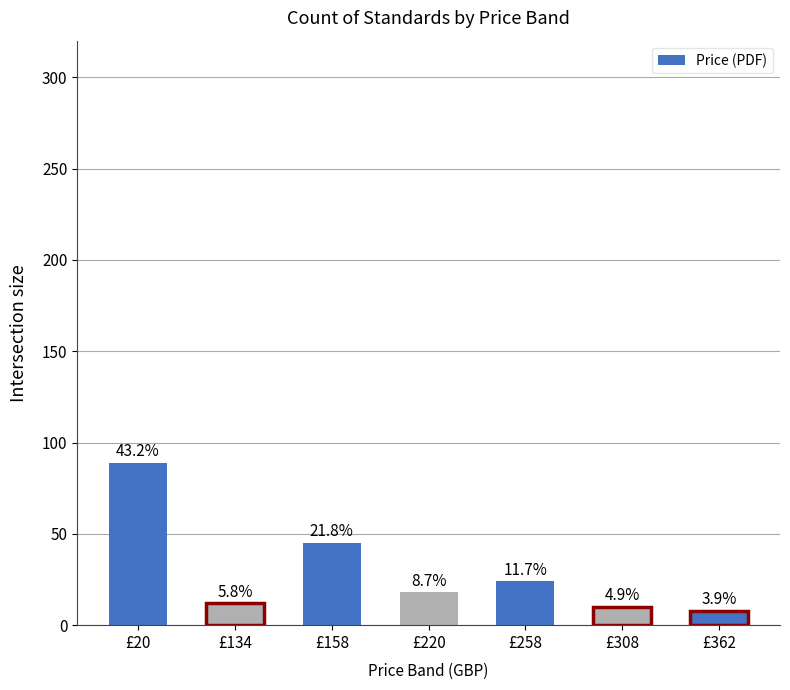

Between £158 and £308, which is larger?

£158